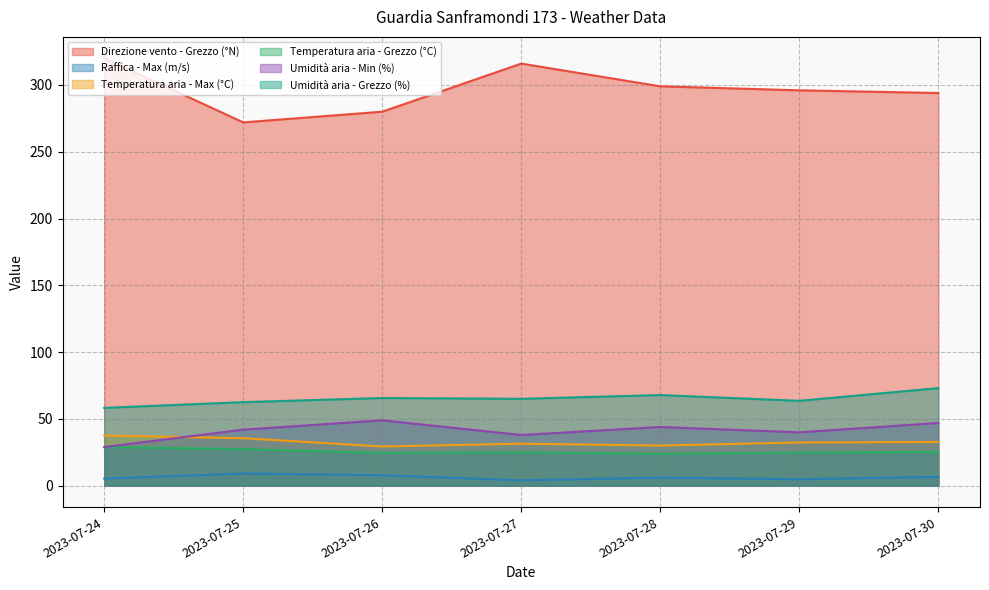

True or false: Temperatura aria - Max (°C) has more than 0 points higher than both neighbors.

True